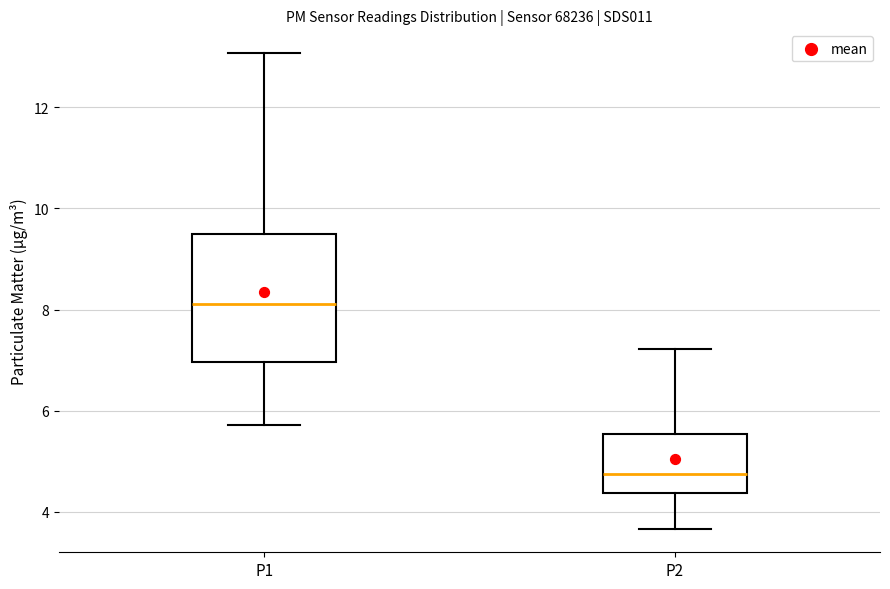

Where does the median line of the box for P1 sit on the y-axis? The values are not printed on the chart, so give them approximately, as read against the axis.

8.2